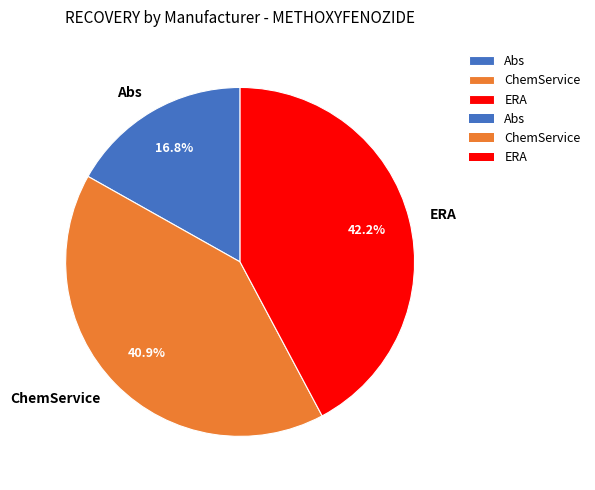

What is the ratio of the value at Abs to the value at ChemService?

0.4